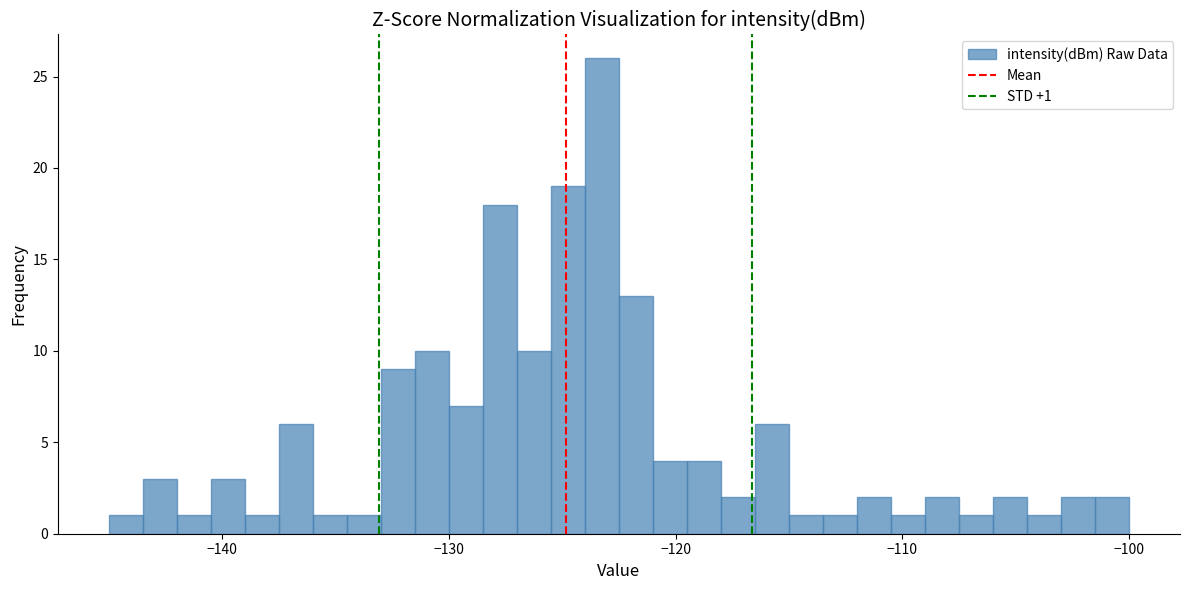

Read against the x-axis, roughly where is the centre of the tallest bar?

-123